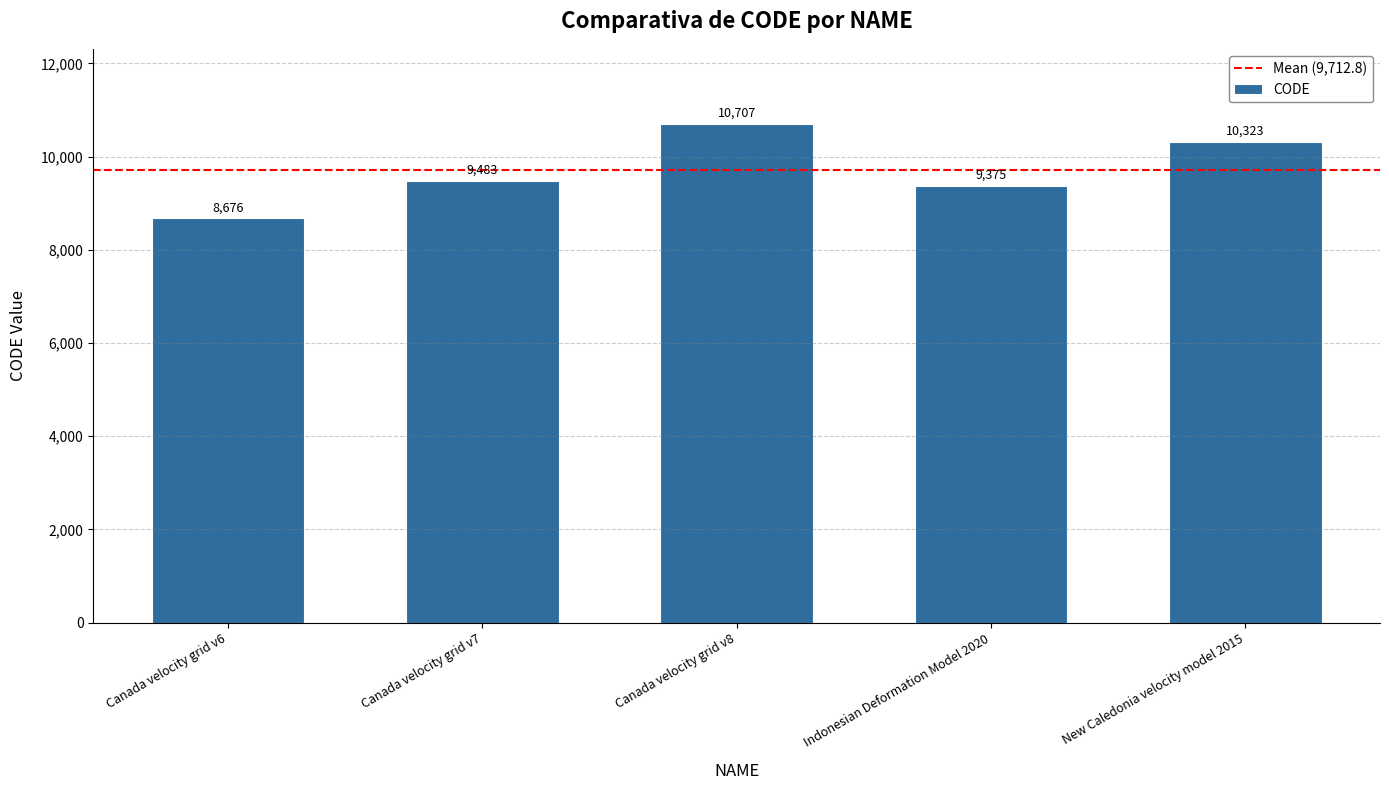

What value does the data have at Canada velocity grid v8, to the nearest 100?

10700